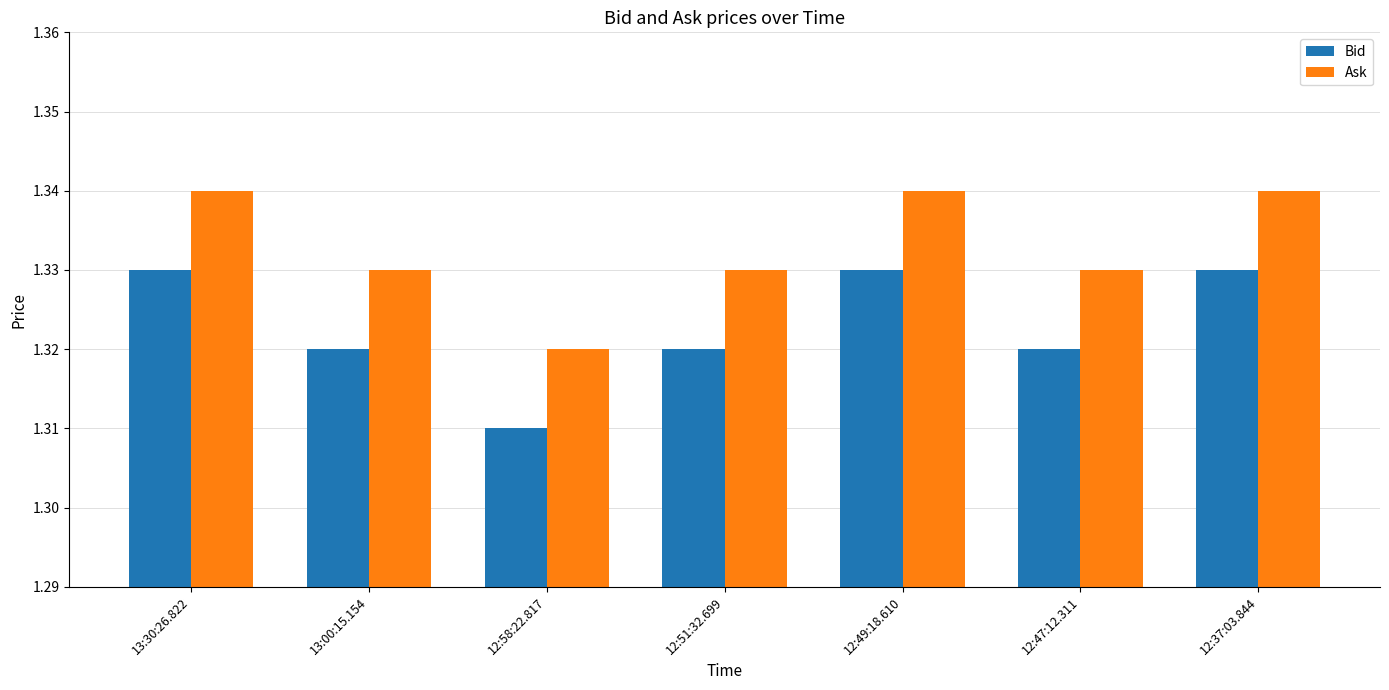

How many series are shown in this chart?

2